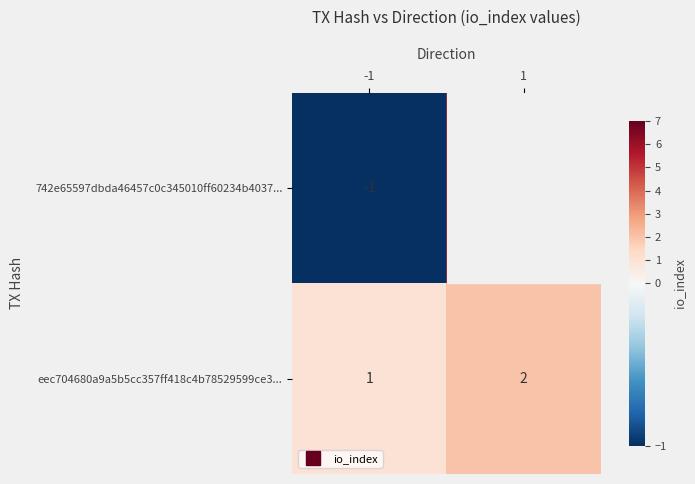

What is the difference between the eec704680a9a5b5cc357ff418c4b78529599ce3... values at -1 and 1?

1